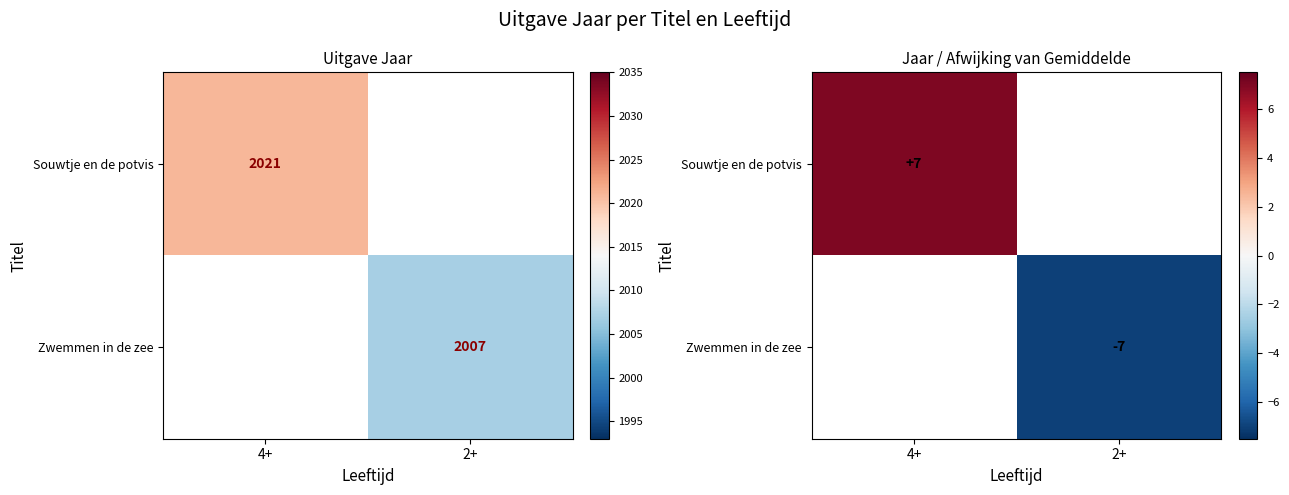

How many values in Zwemmen in de zee are below zero?

1